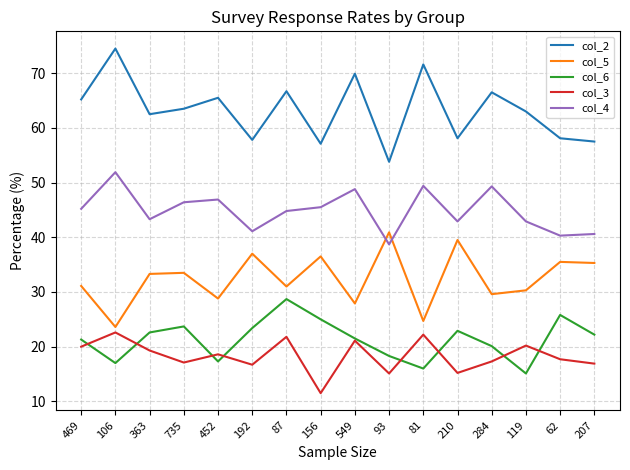

At which label does col_2 reach its peak?

106